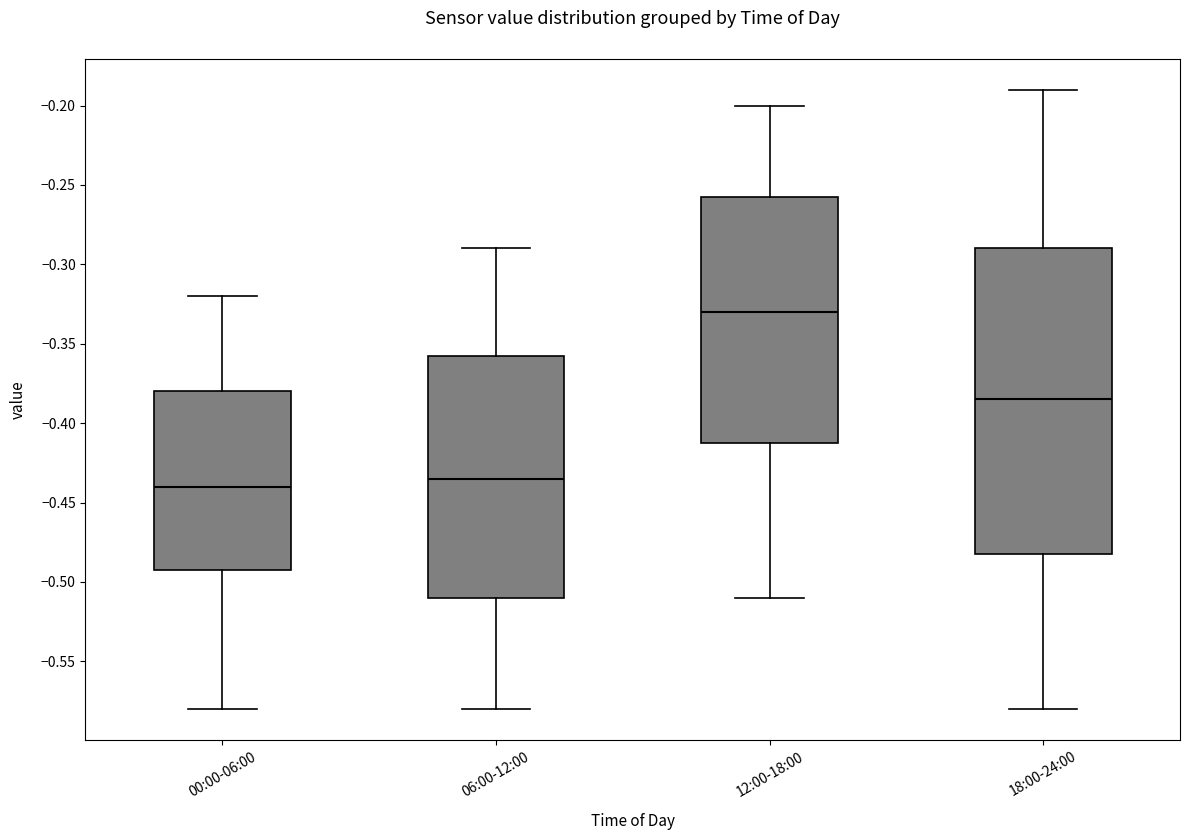

Which box has the lowest median line?

00:00-06:00